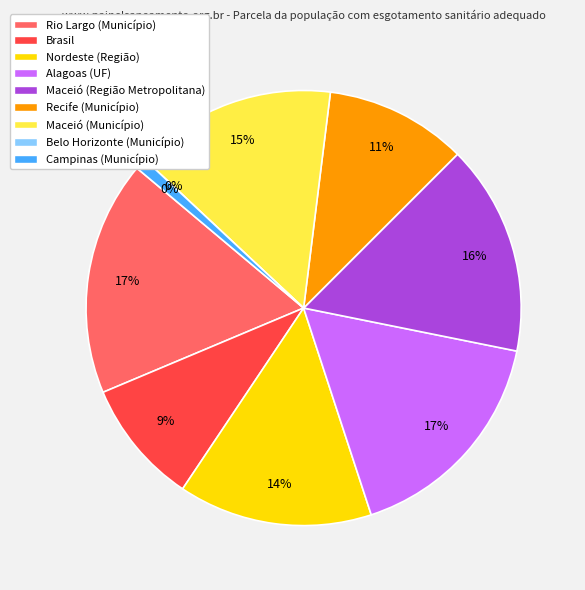

What is the change in value from Nordeste (Região) to Maceió (Região Metropolitana)?

+0.1